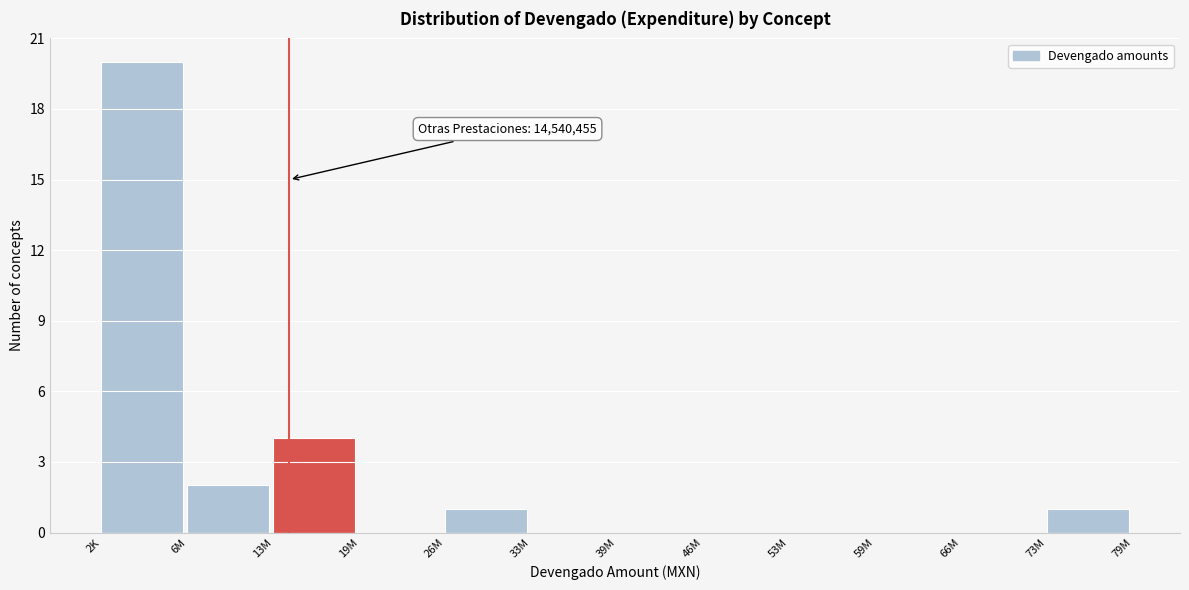

Reading left to right, extract all data points from this chart.

2K=20	6M=2	13M=4	19M=0	26M=1	33M=0	39M=0	46M=0	53M=0	59M=0	66M=0	73M=1